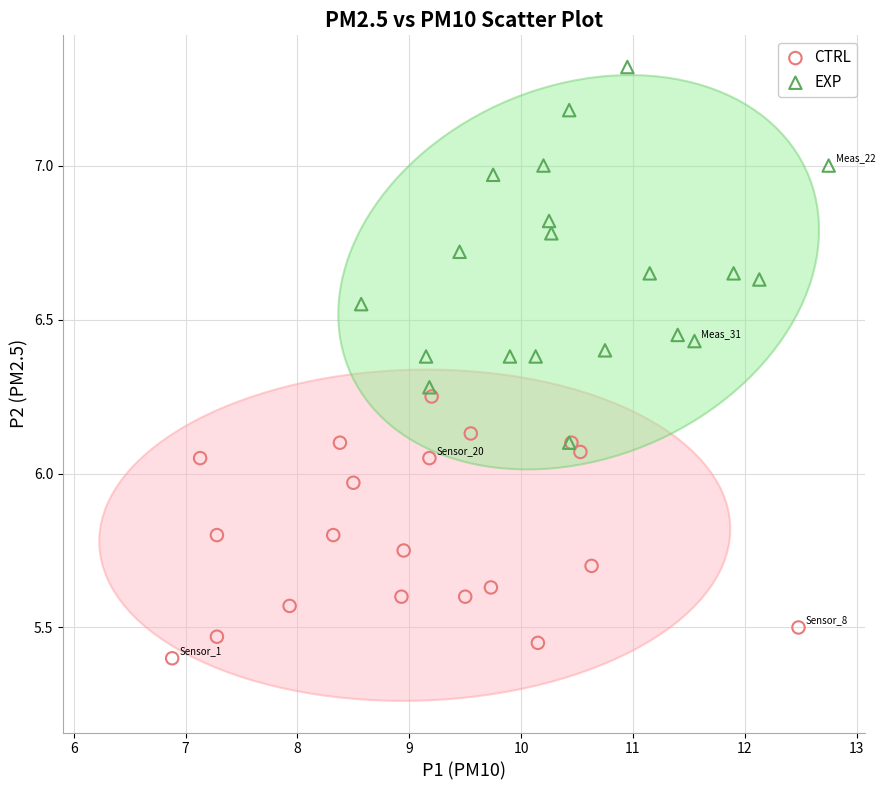

What are all the series names shown in the legend?

CTRL, EXP